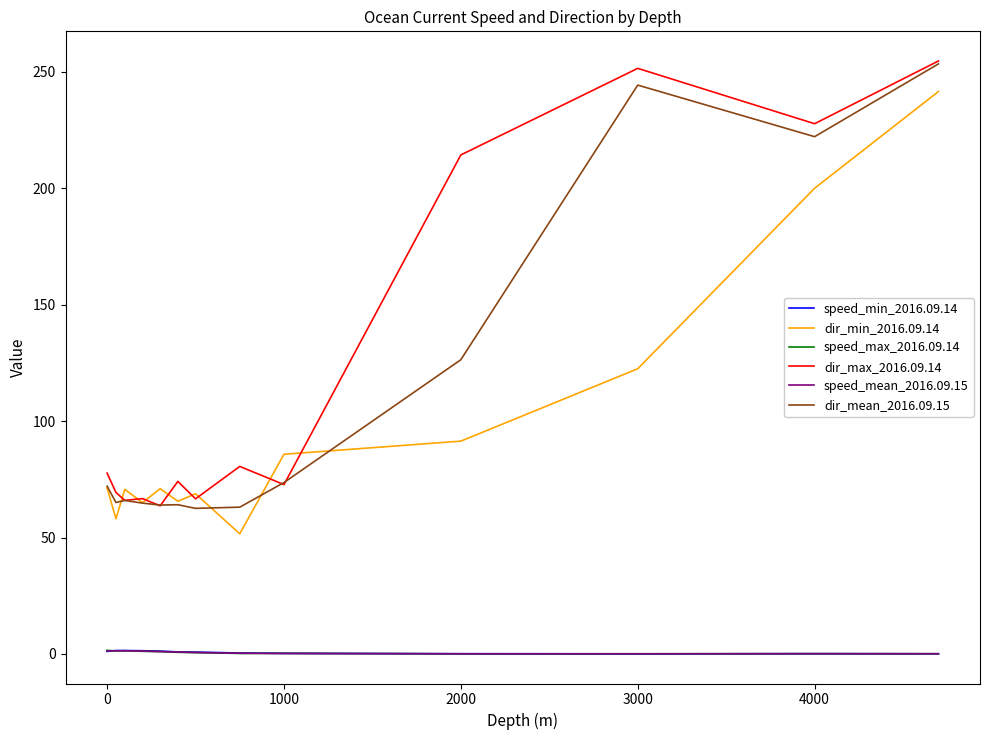

True or false: dir_min_2016.09.14 and speed_min_2016.09.14 intersect in this chart.

False